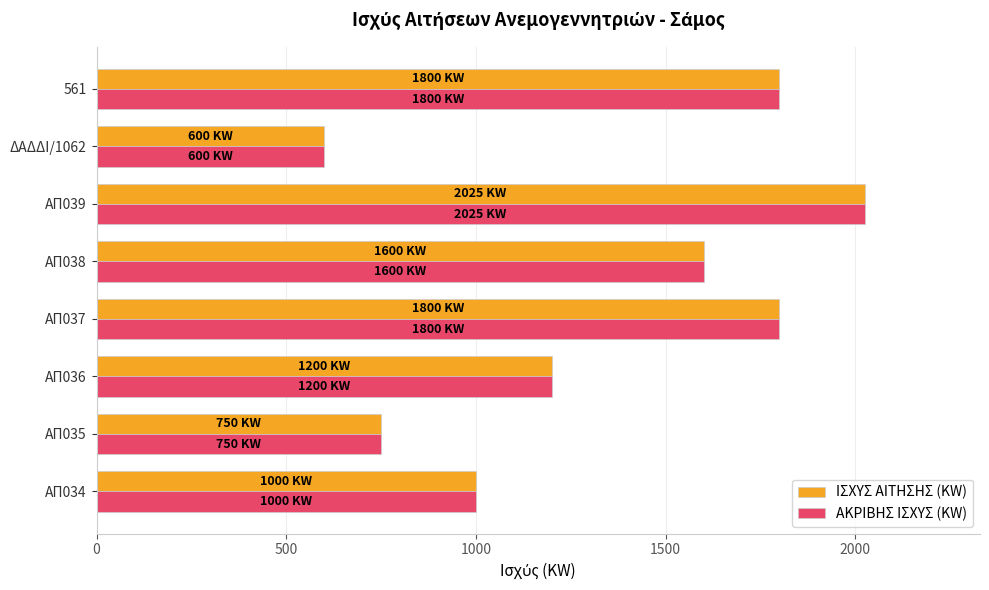

At which label is ΙΣΧΥΣ ΑΙΤΗΣΗΣ (KW) closest to 1312?

ΑΠ036